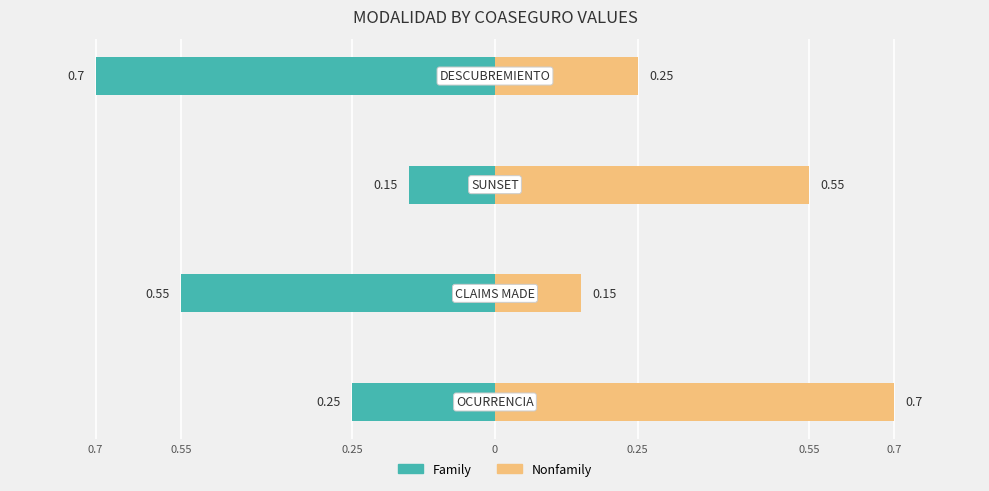

What is the label of the 3rd bar from the right?

0.55